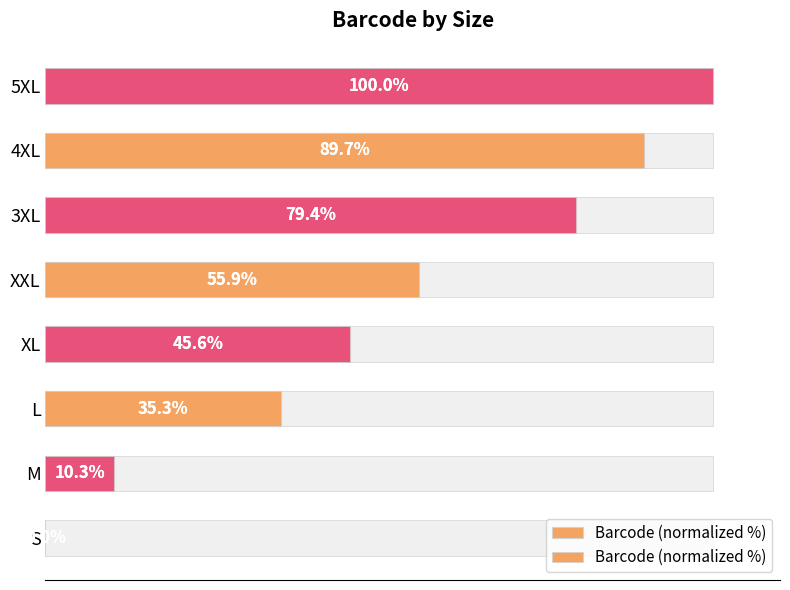

How many bars are there in total?

8